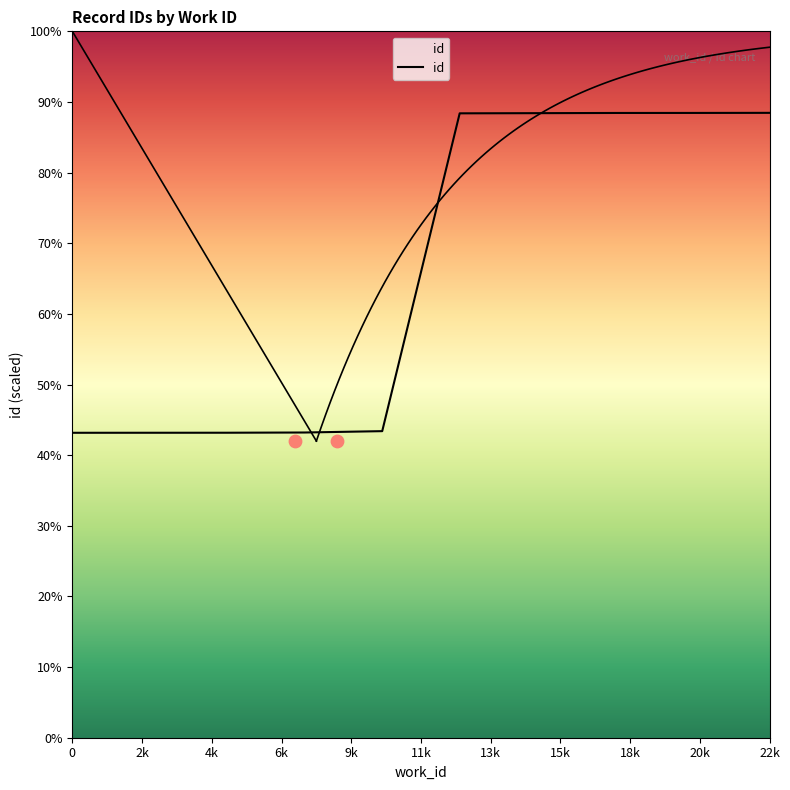

What is the ratio of the value at 4167 to the value at 4167?

1.0